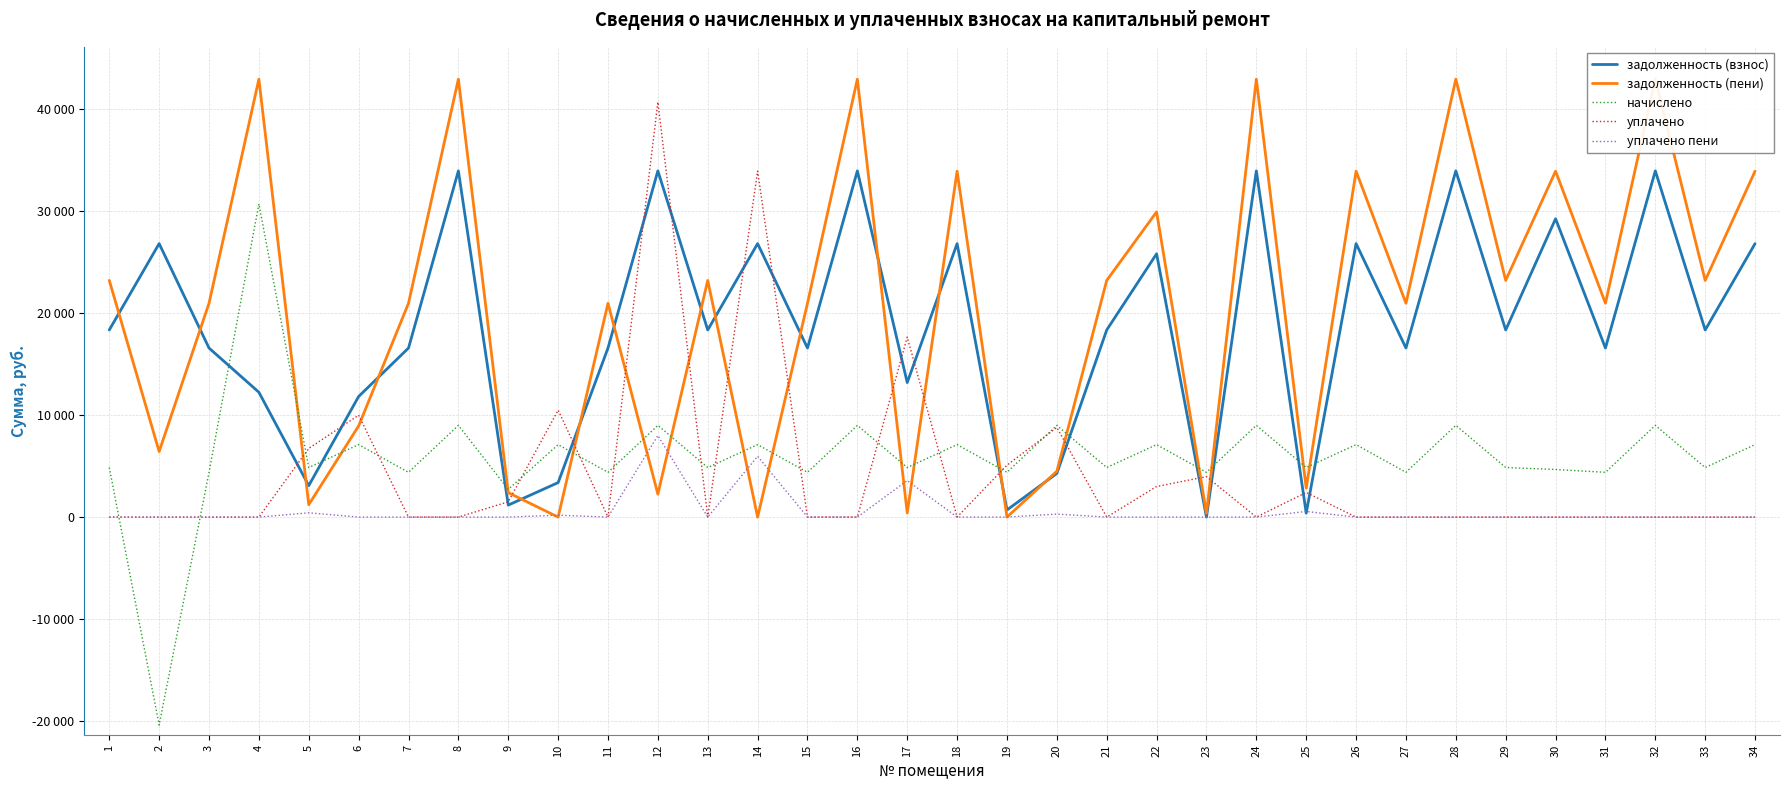

The value of уплачено пени at 27 is 0.0. True or false?

True